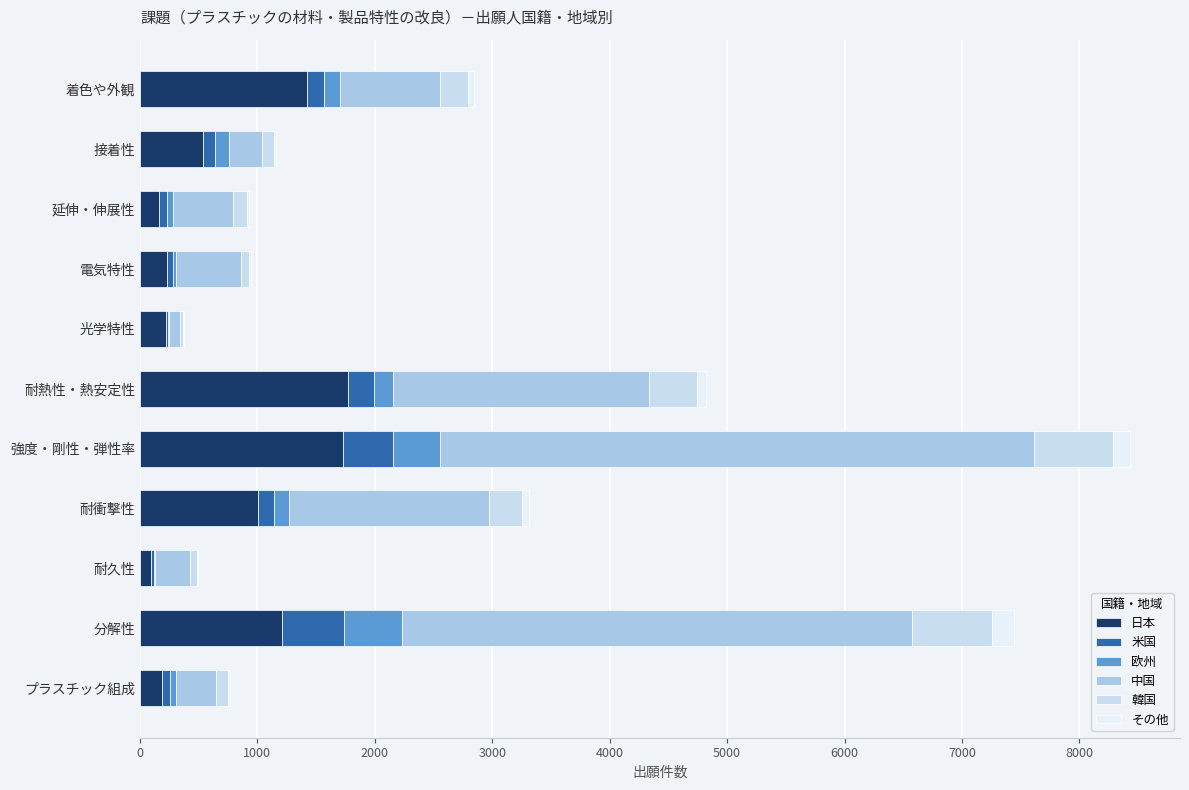

How many data points does each series have?

11